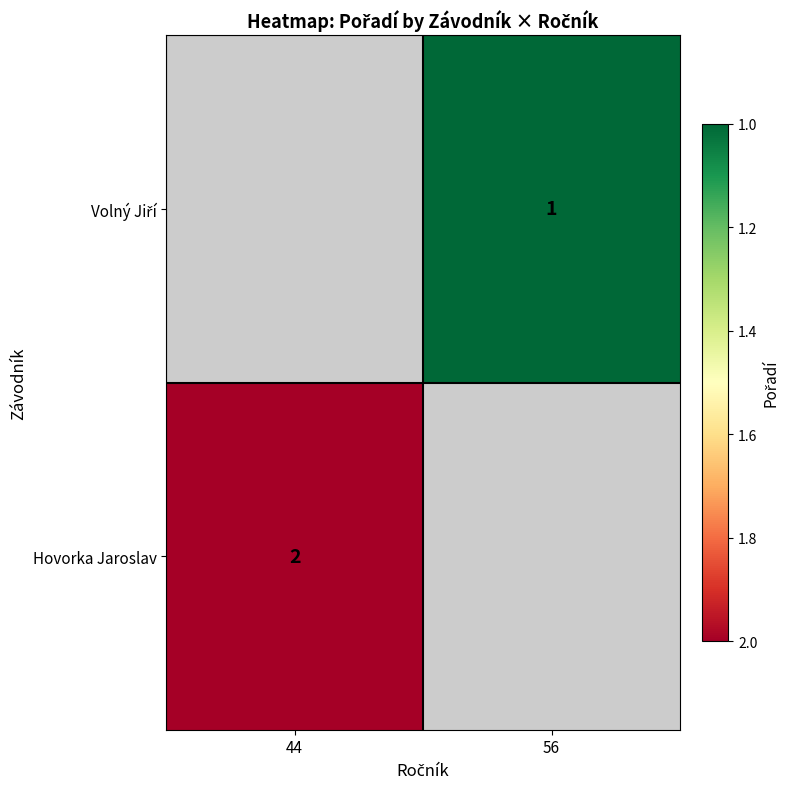

Where is Hovorka Jaroslav nearest to the value 2?

44